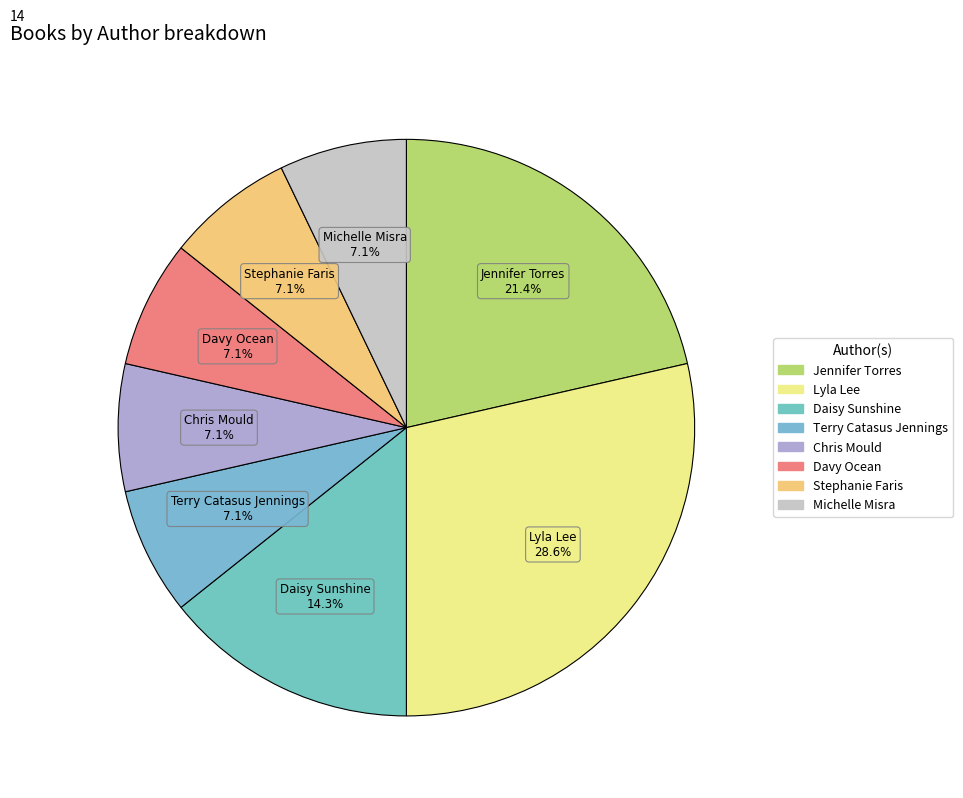

How many slices are in this pie chart?

8